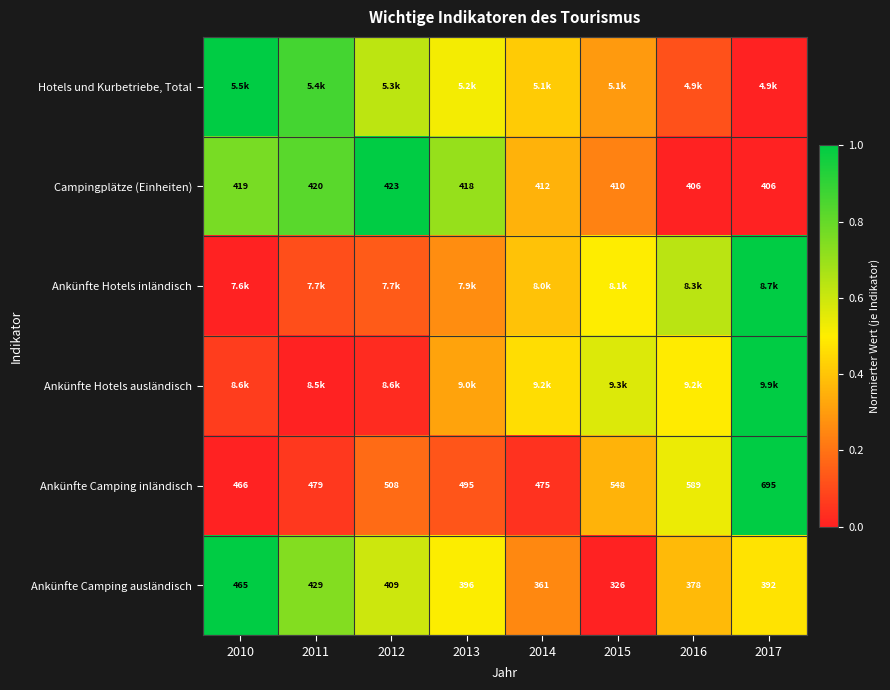

Is the value of Campingplätze (Einheiten) at 2016 greater than the value of Ankünfte Camping ausländisch at 2015?

Yes